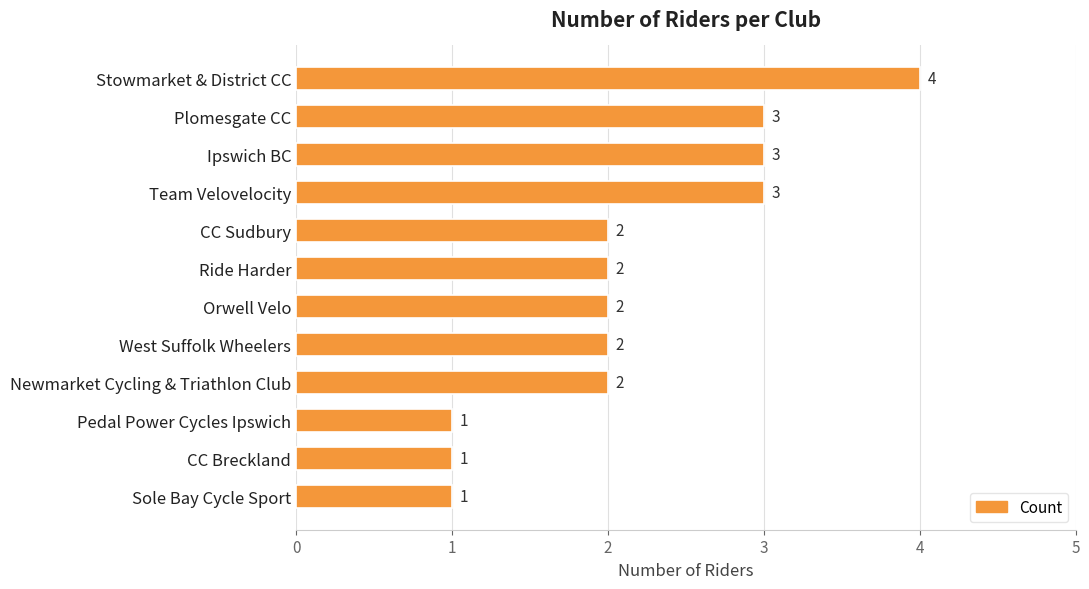

What is the value of the 1st bar from the top?

4